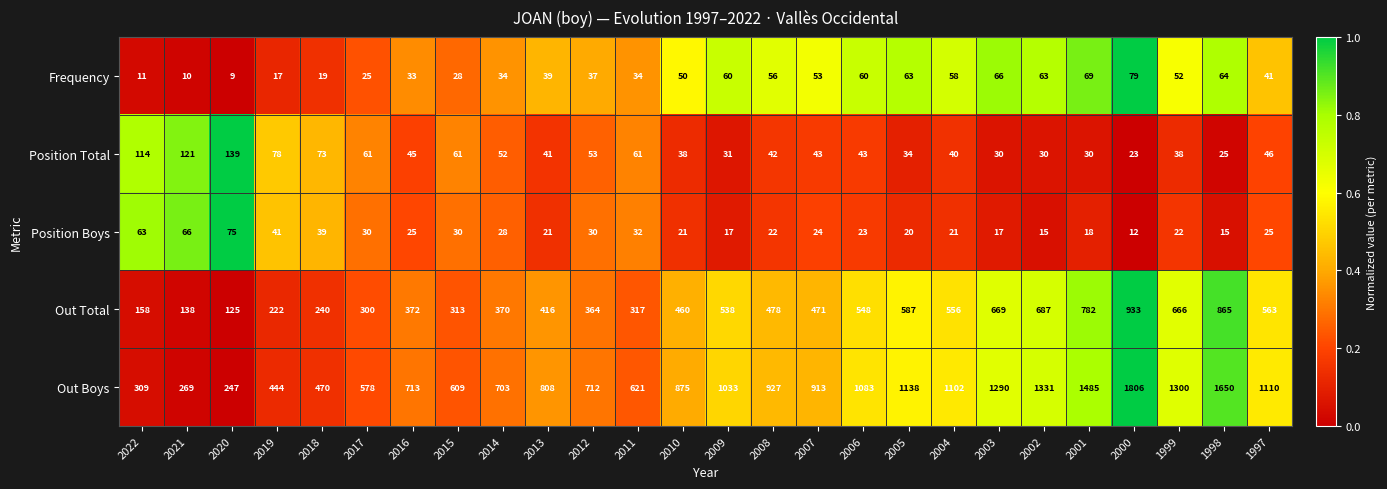

Which series changed the most between 2006 and 2002?

Out Boys